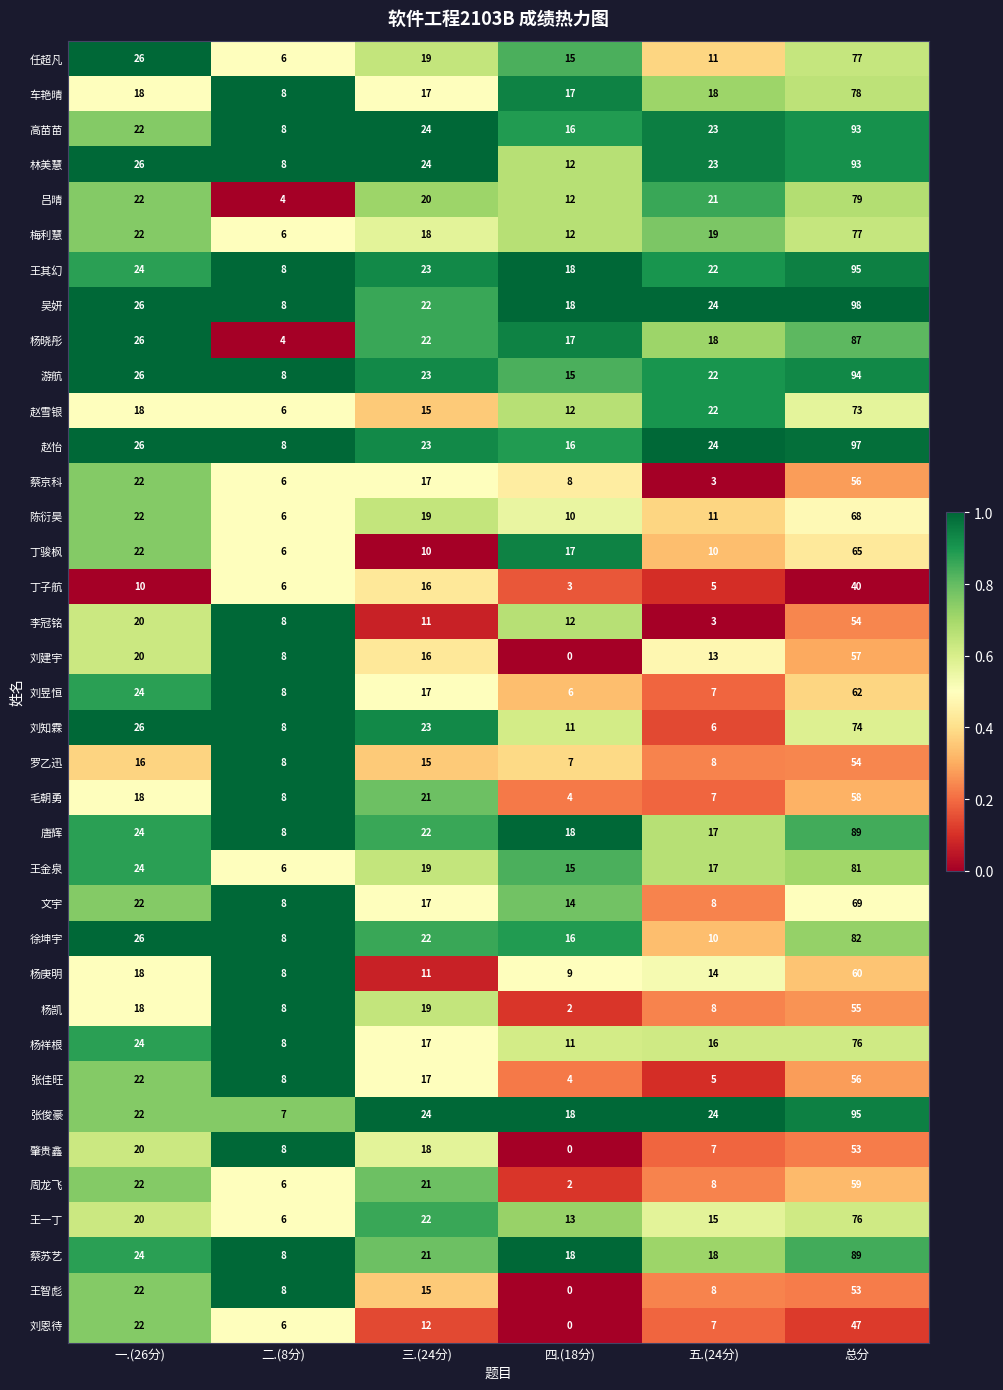

What is the maximum value shown in the chart?

98